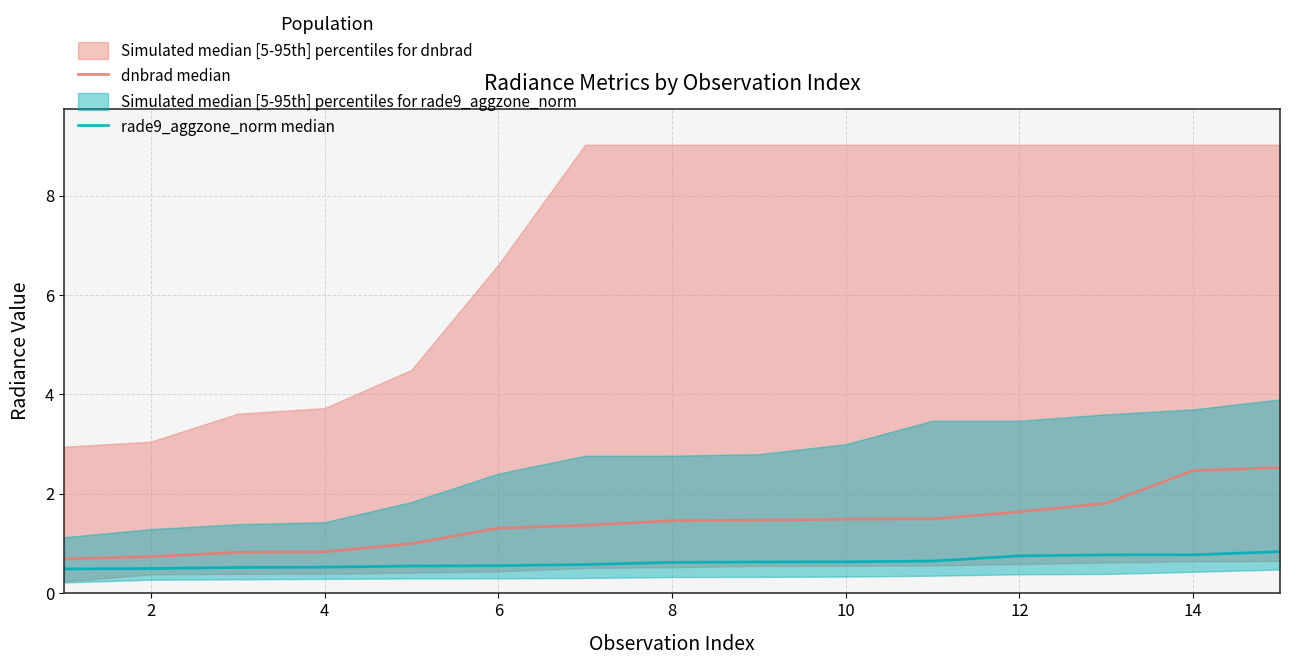

Reading left to right, what are all the values shown in this chart?

dnbrad median: 0.7	0.7	0.8	0.8	1.0	1.3	1.4	1.5	1.5	1.5	1.5	1.6	1.8	2.5	2.5
rade9_aggzone_norm median: 0.5	0.5	0.5	0.5	0.6	0.6	0.6	0.6	0.6	0.6	0.7	0.8	0.8	0.8	0.8